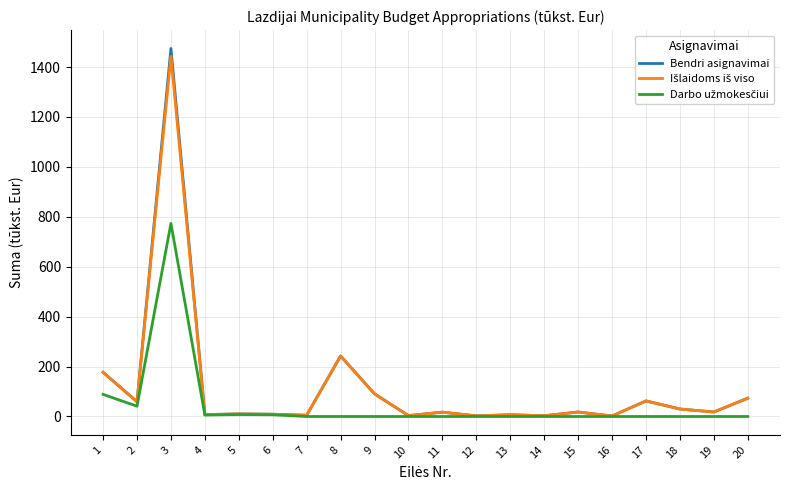

What is the greatest value displayed?

1474.5